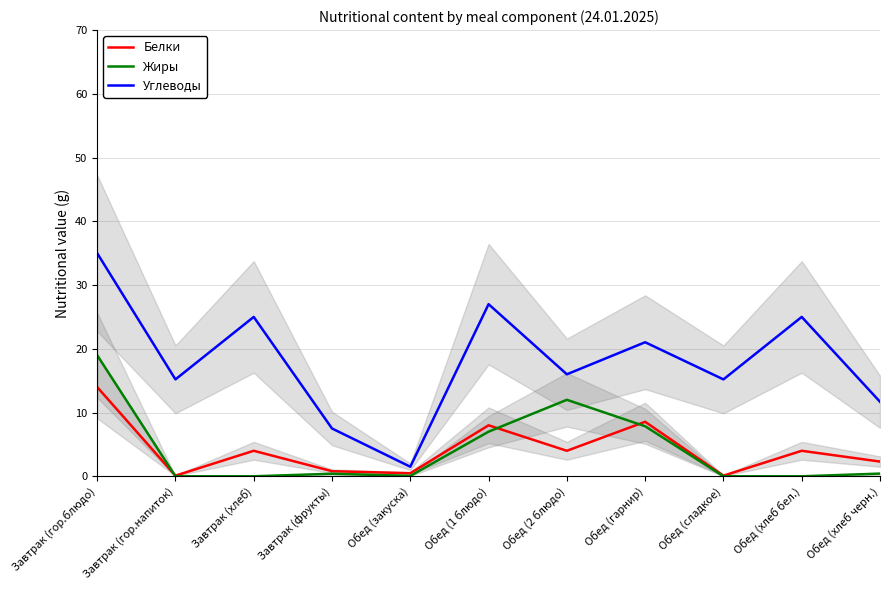

Which series ends up on top after the final intersection of Белки and Жиры?

Белки